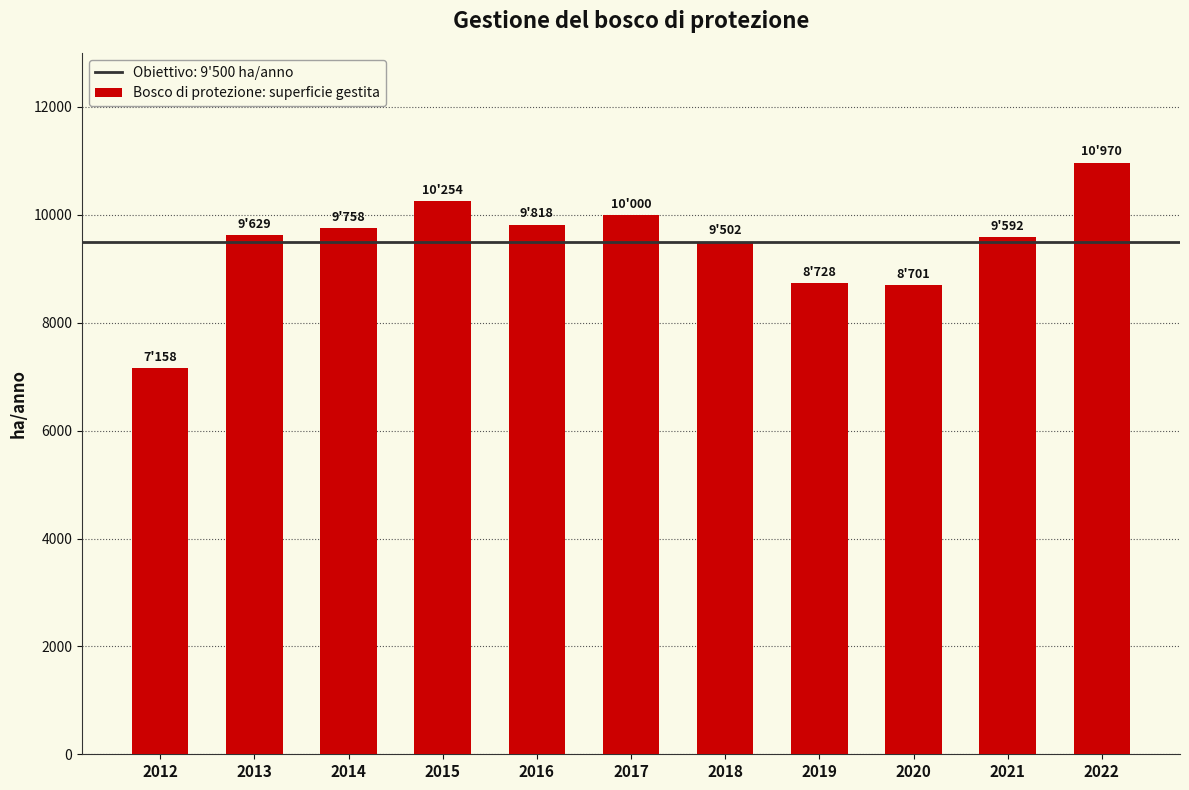

What is the value of the 4th bar from the left?

10253.6